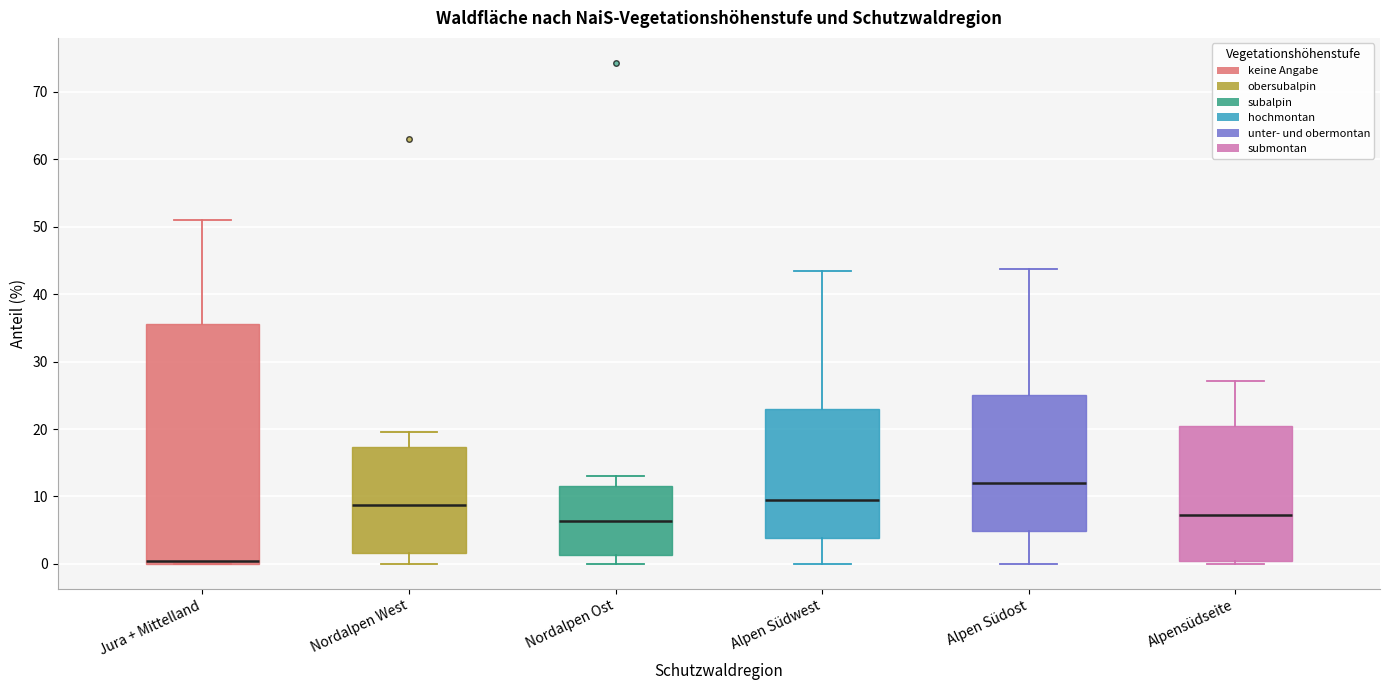

Where is the upper edge of the box for Nordalpen West on the y-axis? The values are not printed on the chart, so give them approximately, as read against the axis.

17